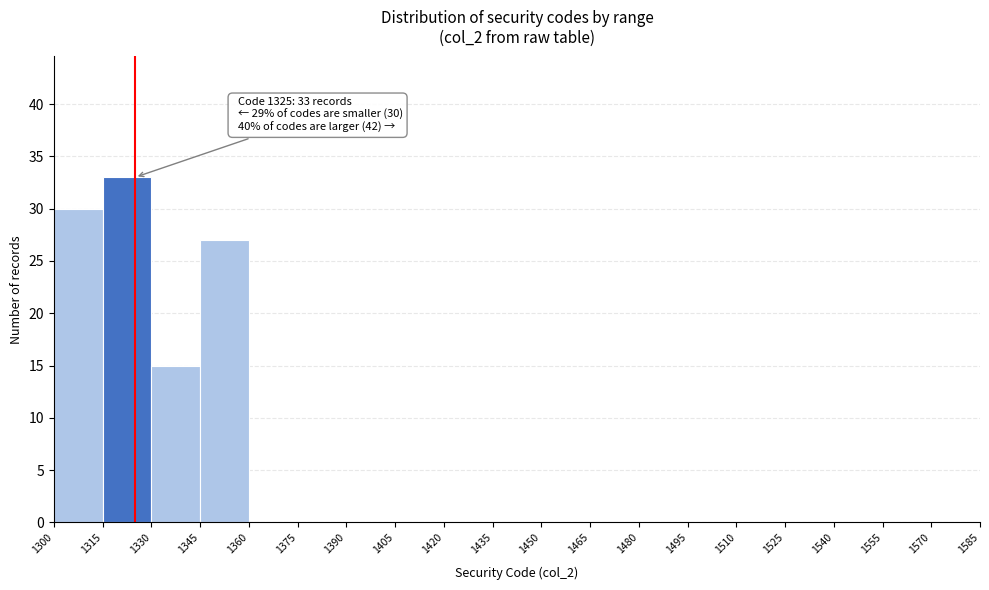

Which range on the x-axis has the tallest bar?

1315 to 1330